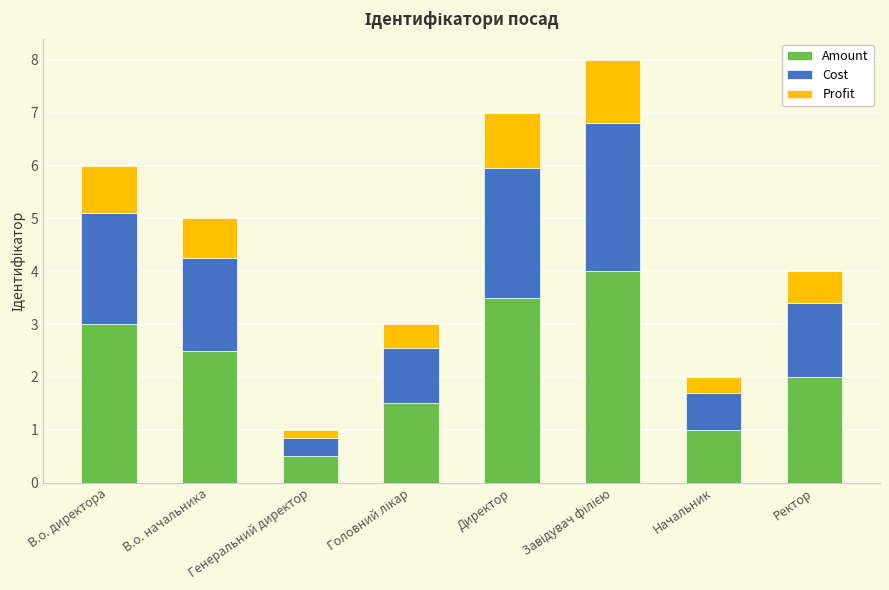

The value of Amount at Генеральний директор is 0.5. True or false?

True